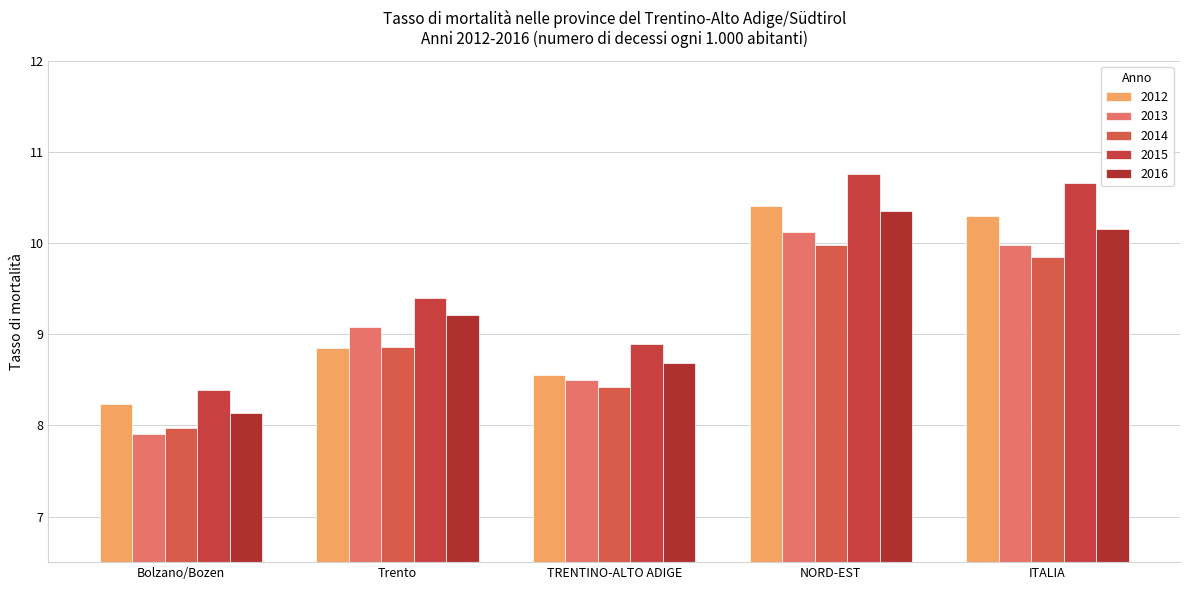

What is the difference between the maximum and second lowest values in the 2013 series?

1.6